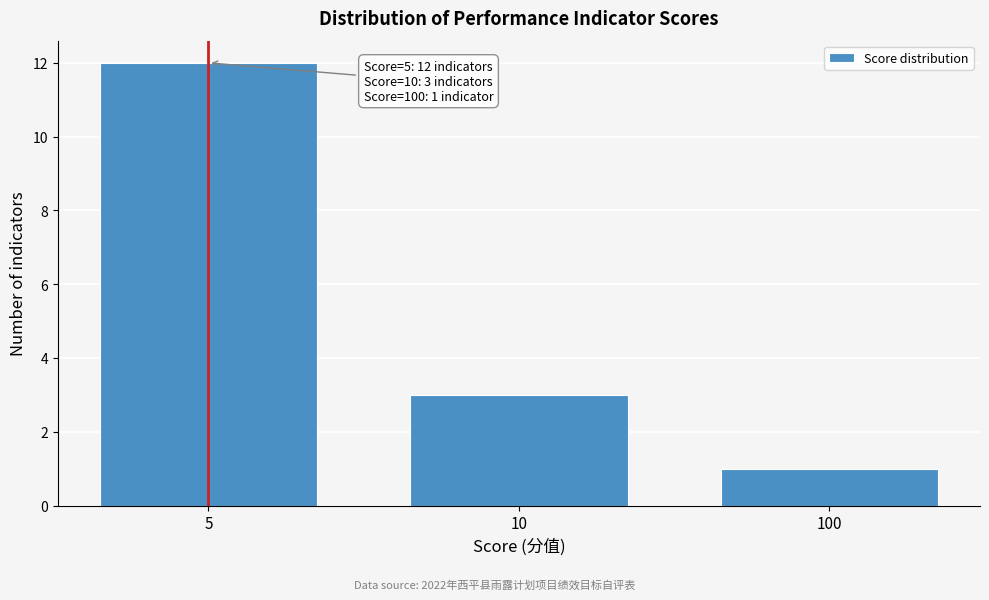

Reading left to right, list all the values displayed in this chart.

5=12	10=3	100=1